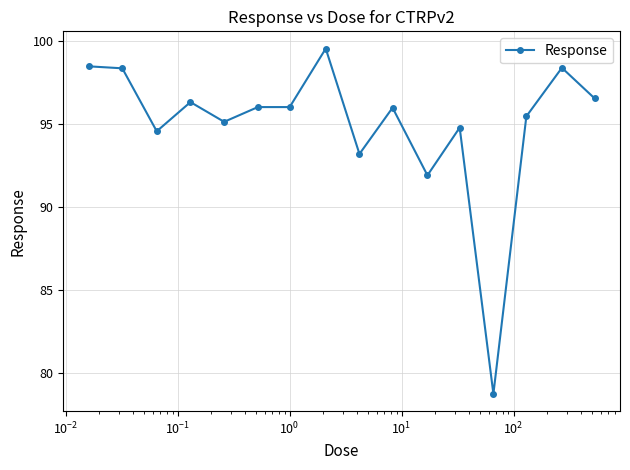

What is the average value?

95.0